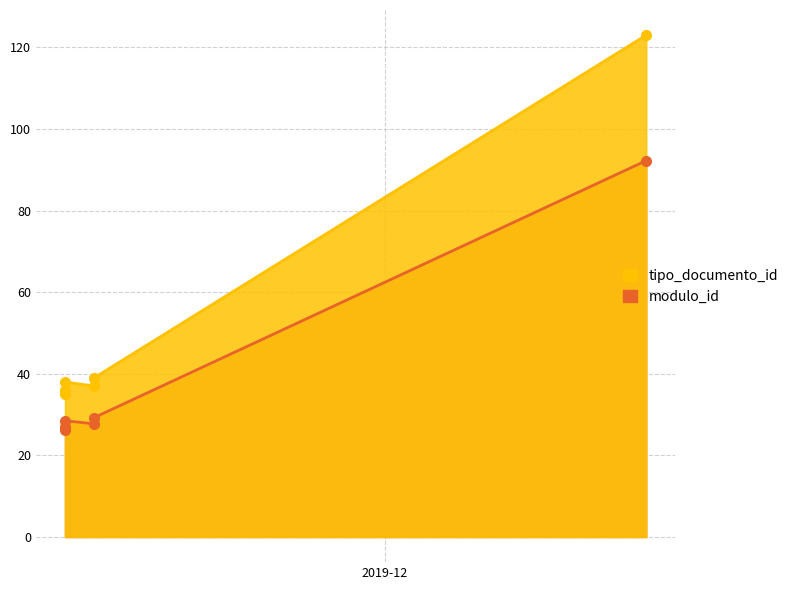

True or false: there are more than 0 points higher than both neighbors.

True